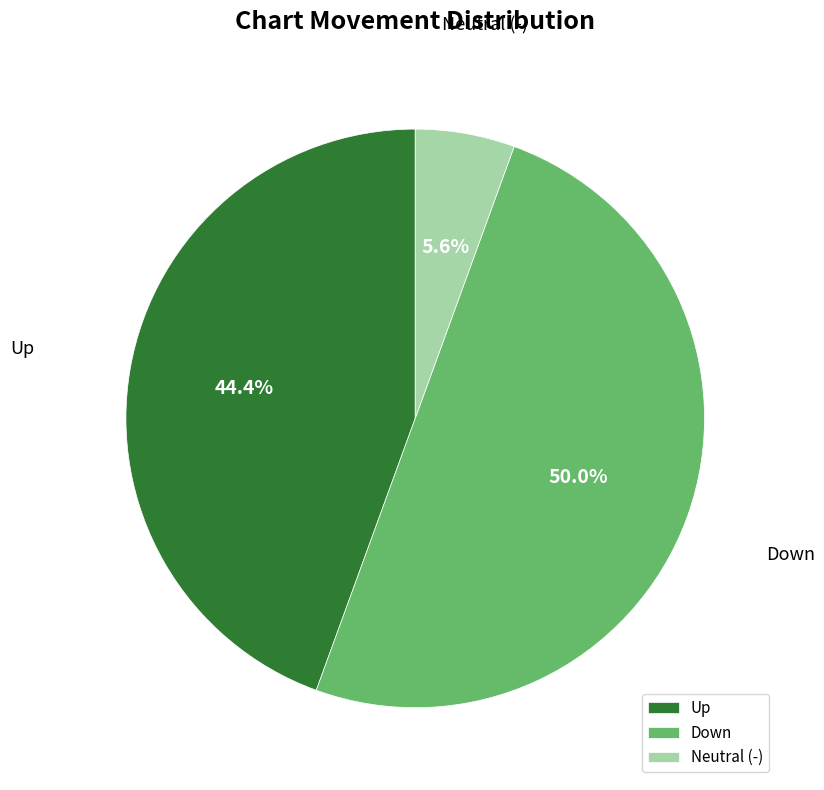

How many slices are in this pie chart?

3